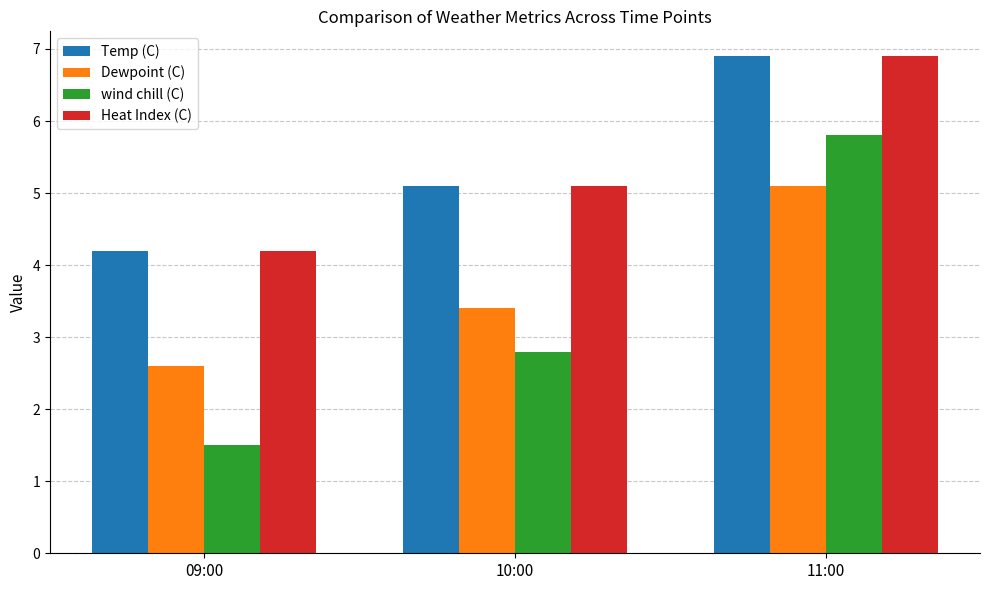

At which label does wind chill (C) reach its peak?

11:00